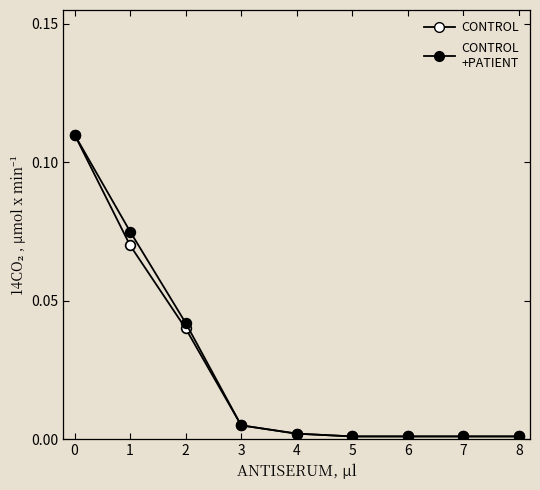

Reading right to left, what are all the values shown in this chart?

CONTROL: 8=0.0	7=0.0	6=0.0	5=0.0	4=0.0	3=0.0	2=0.0	1=0.1	0=0.1
CONTROL
+PATIENT: 8=0.0	7=0.0	6=0.0	5=0.0	4=0.0	3=0.0	2=0.0	1=0.1	0=0.1